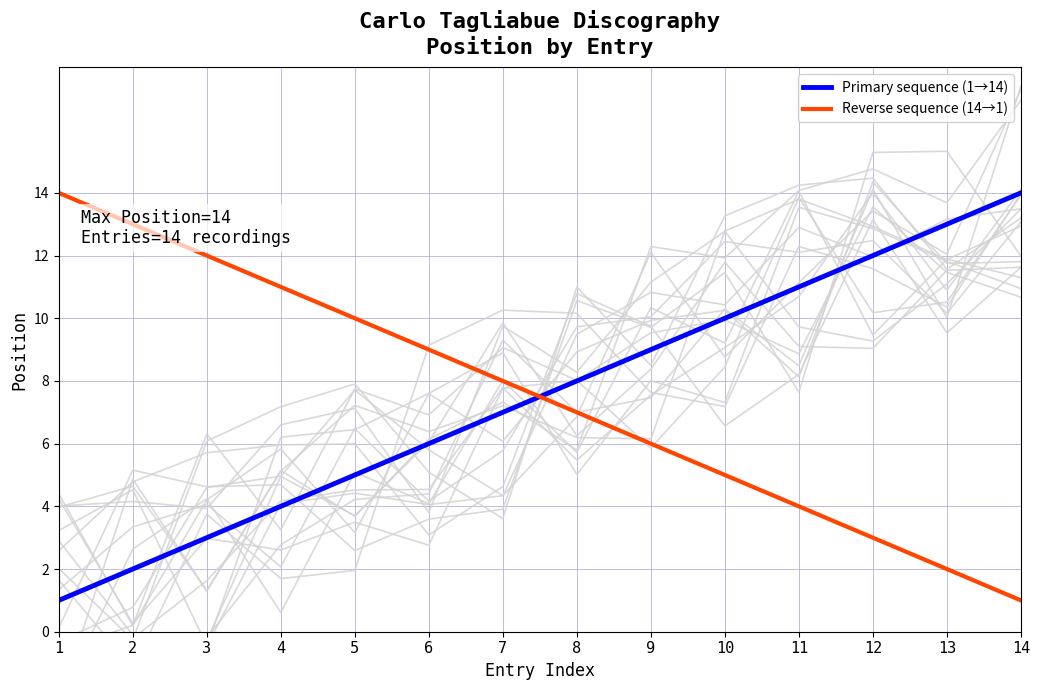

What value does the Reverse sequence (14→1) series have at 2, to the nearest 5?

15